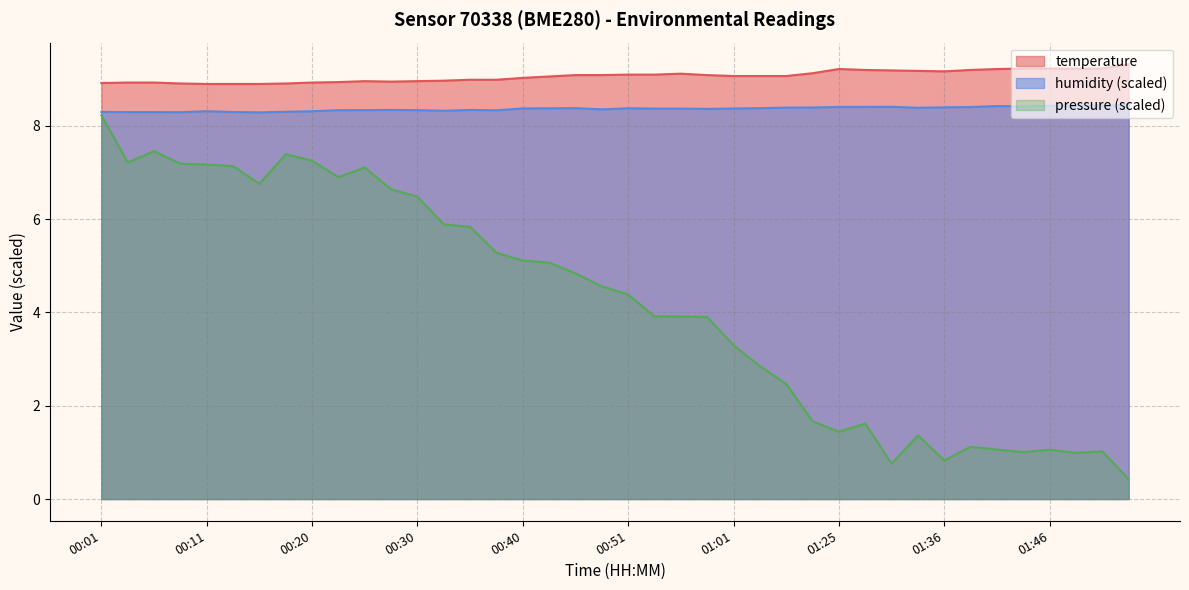

What is the sum of the temperature values at 00:03 and 01:36?

18.1